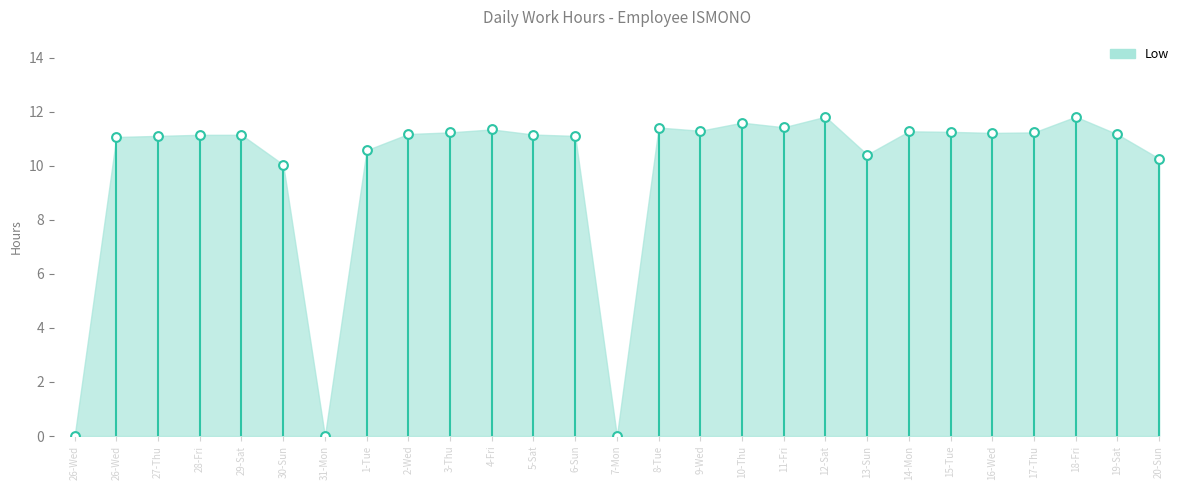

What is the range of Y values (max minus min)?

11.8